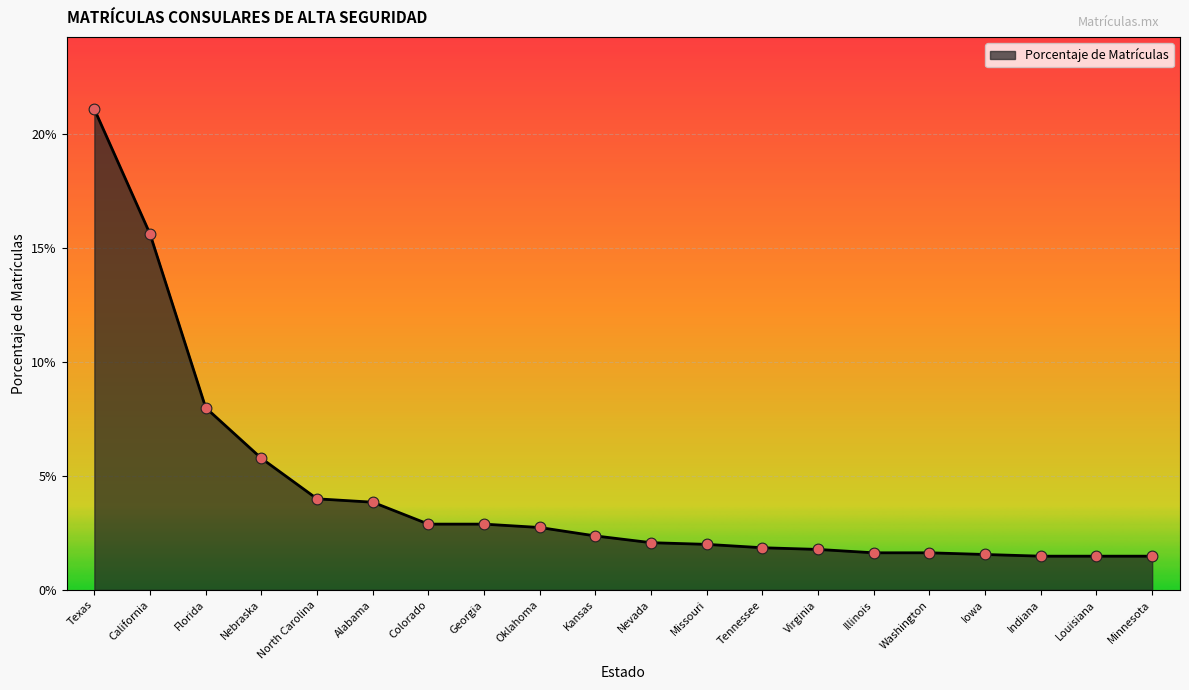

Which has a higher value, Virginia or Texas?

Texas